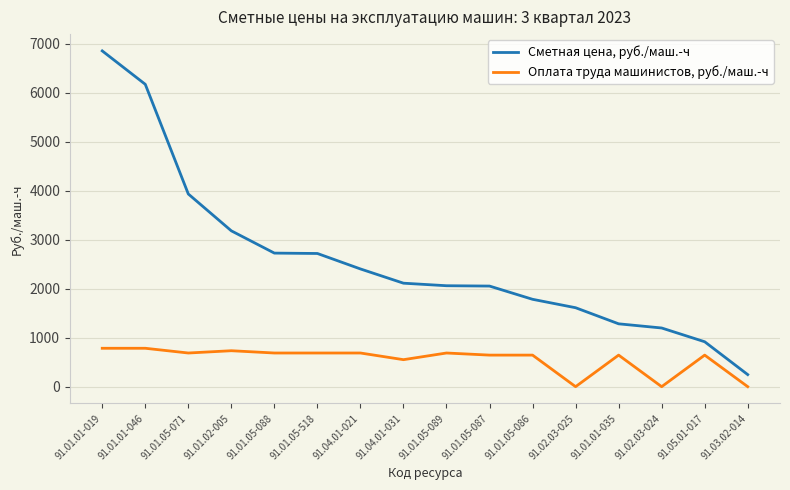

What is the difference between the Оплата труда машинистов, руб./маш.-ч values at 91.03.02-014 and 91.01.05-088?

686.9